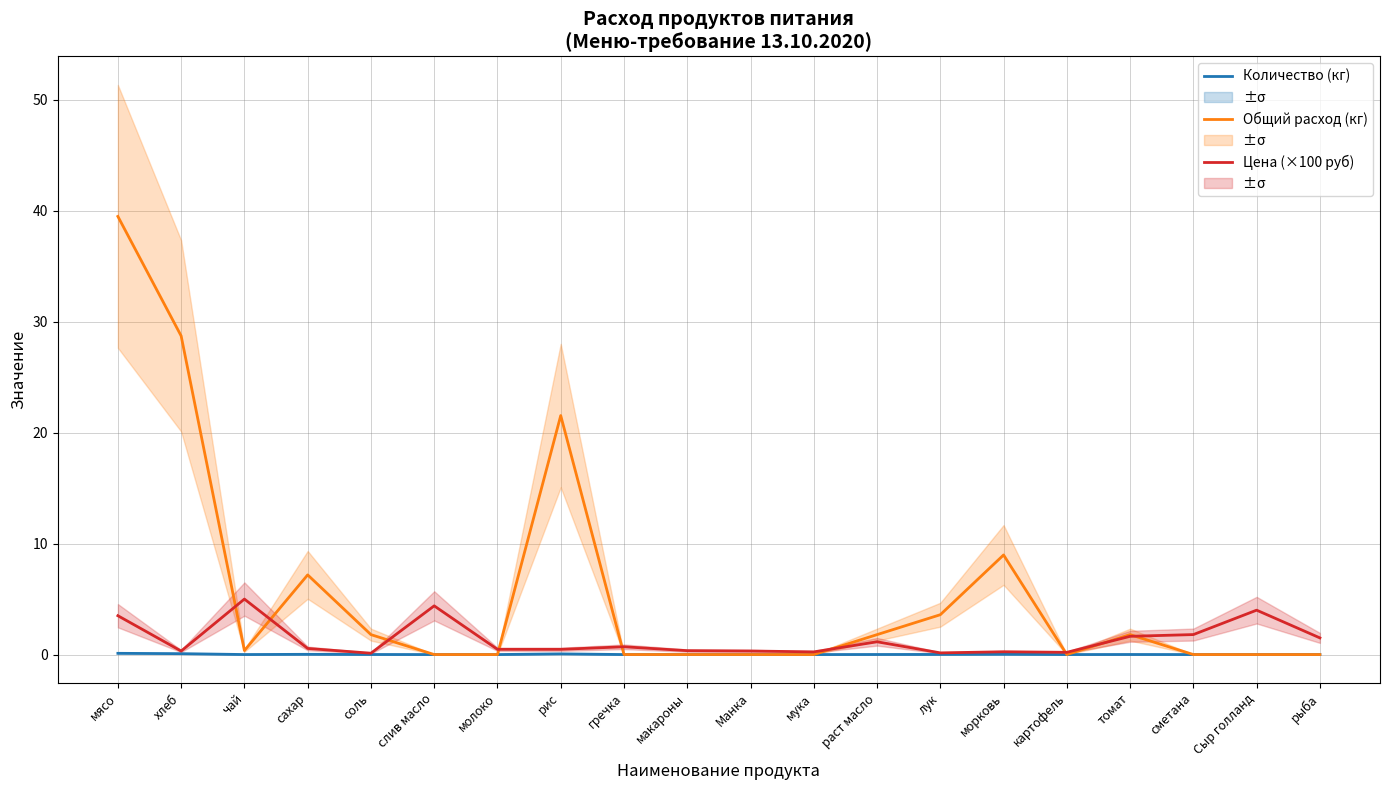

Reading left to right, list all the values displayed in this chart.

Количество (кг): 0.1	0.1	0.0	0.0	0.0	0.0	0.0	0.1	0.0	0.0	0.0	0.0	0.0	0.0	0.0	0.0	0.0	0.0	0.0	0.0
Общий расход (кг): 39.5	28.7	0.4	7.2	1.8	0.0	0.0	21.5	0.0	0.0	0.0	0.0	1.8	3.6	9.0	0.0	1.8	0.0	0.0	0.0
Цена (×100 руб): 3.5	0.3	5.0	0.6	0.1	4.4	0.5	0.5	0.7	0.3	0.3	0.2	1.1	0.1	0.2	0.2	1.6	1.8	4.0	1.5